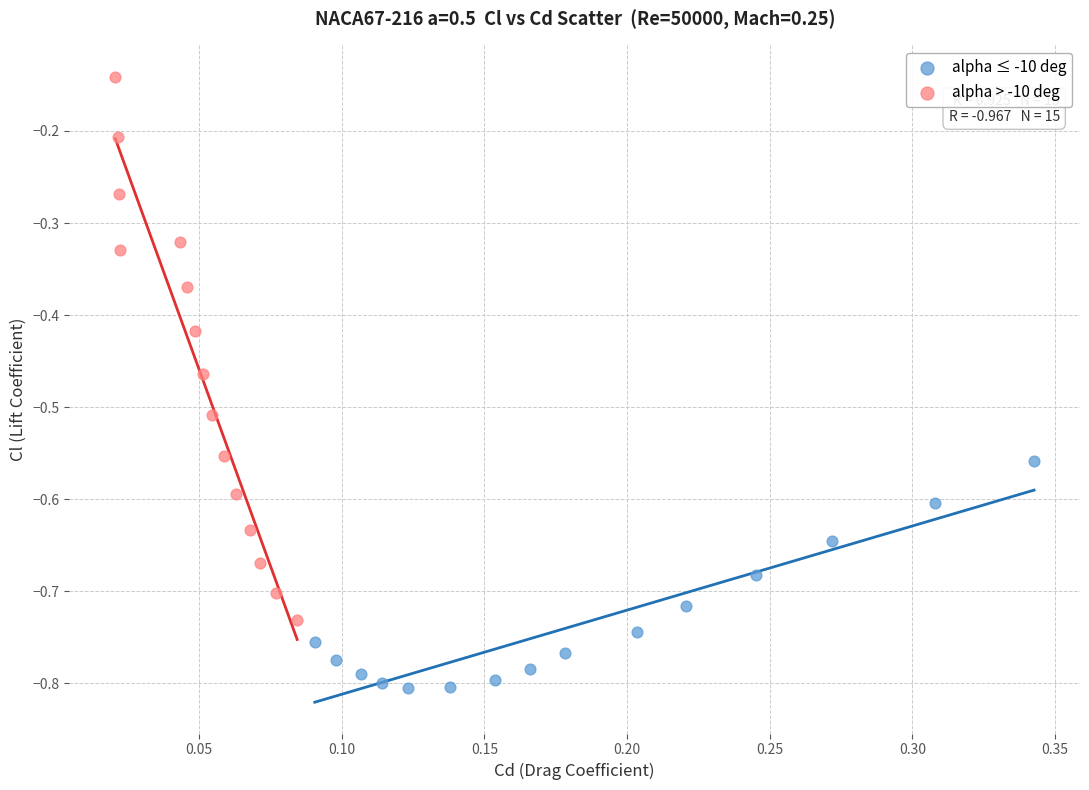

Which series contains the lowest Y value?

alpha ≤ -10 deg